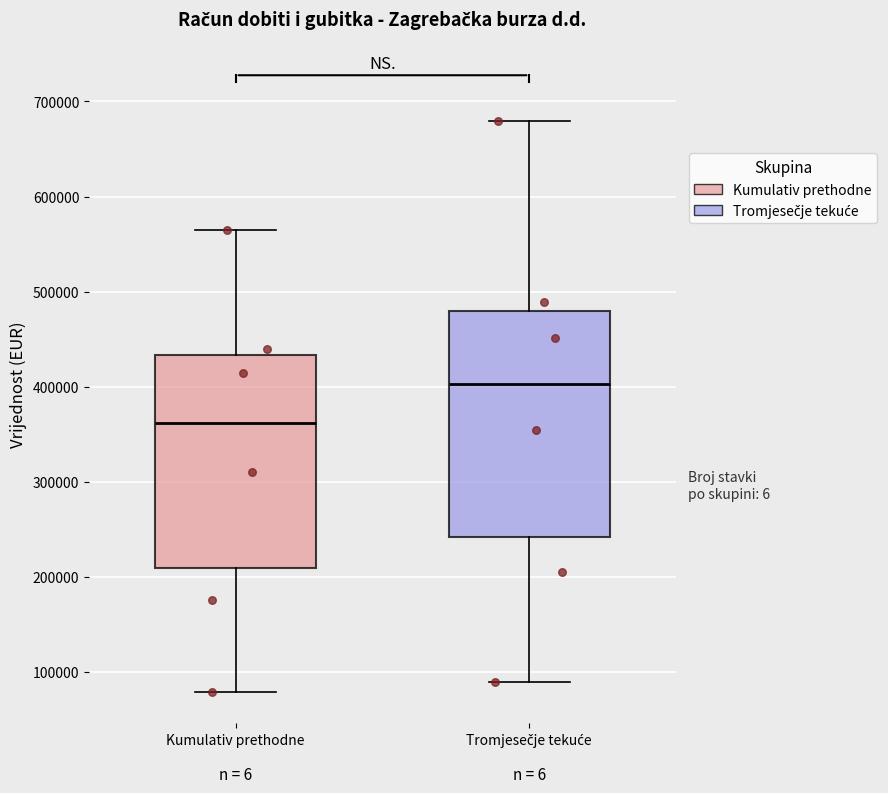

Which box's median line is the lowest?

Kumulativ prethodne